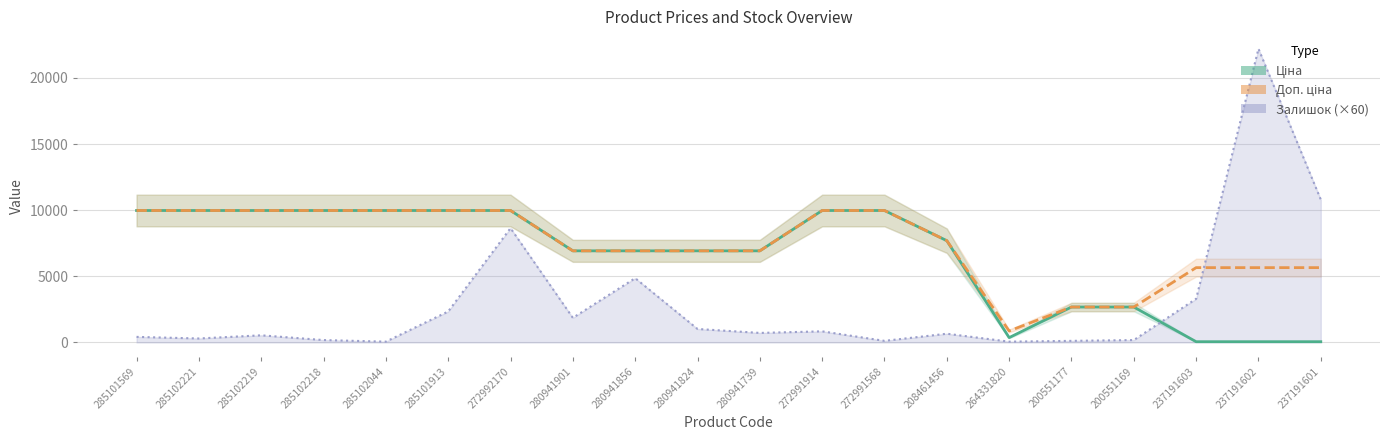

What is the sum of all Ціна values?

131061.3